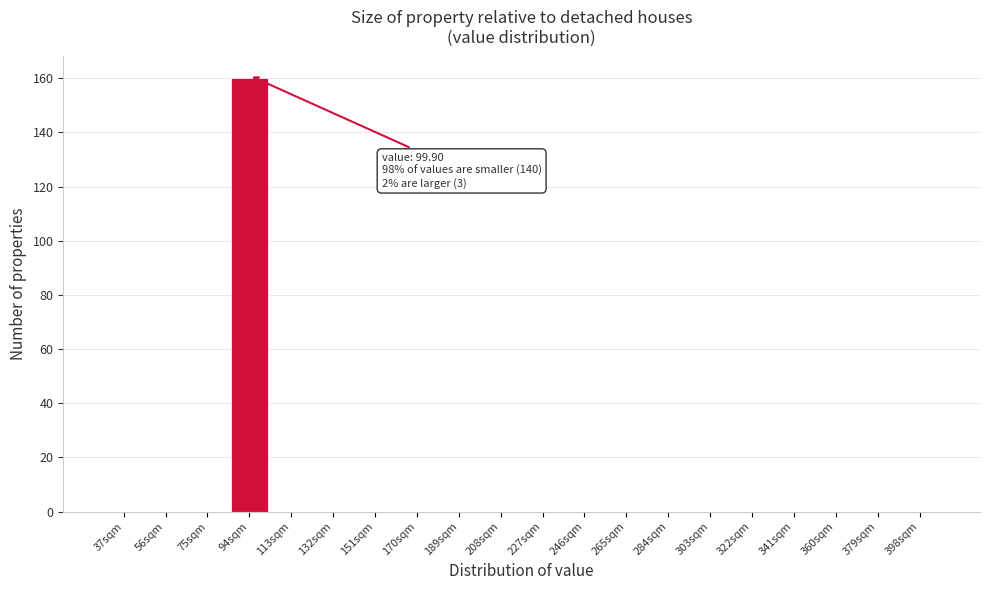

The chart shows a value of 0 at 227sqm. True or false?

True